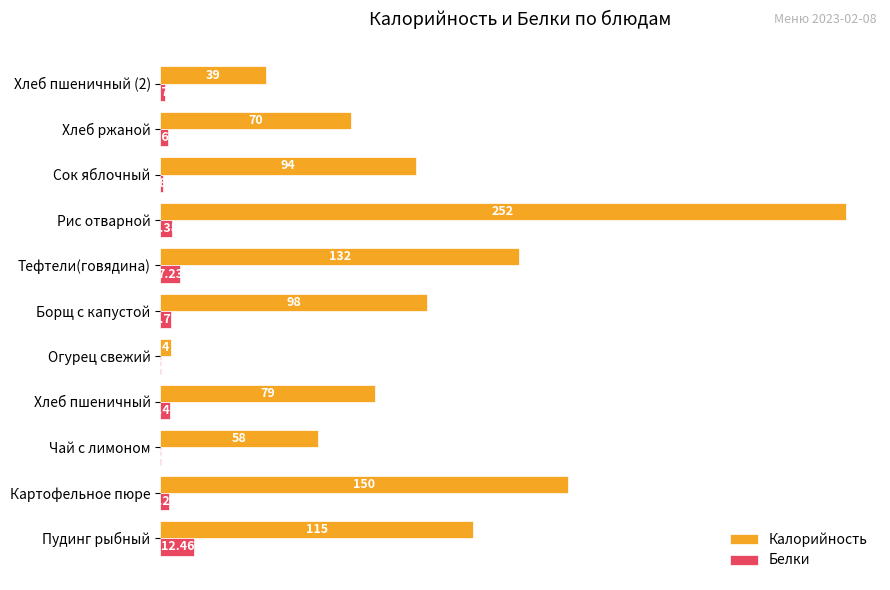

Which series has the largest total across all categories?

Калорийность